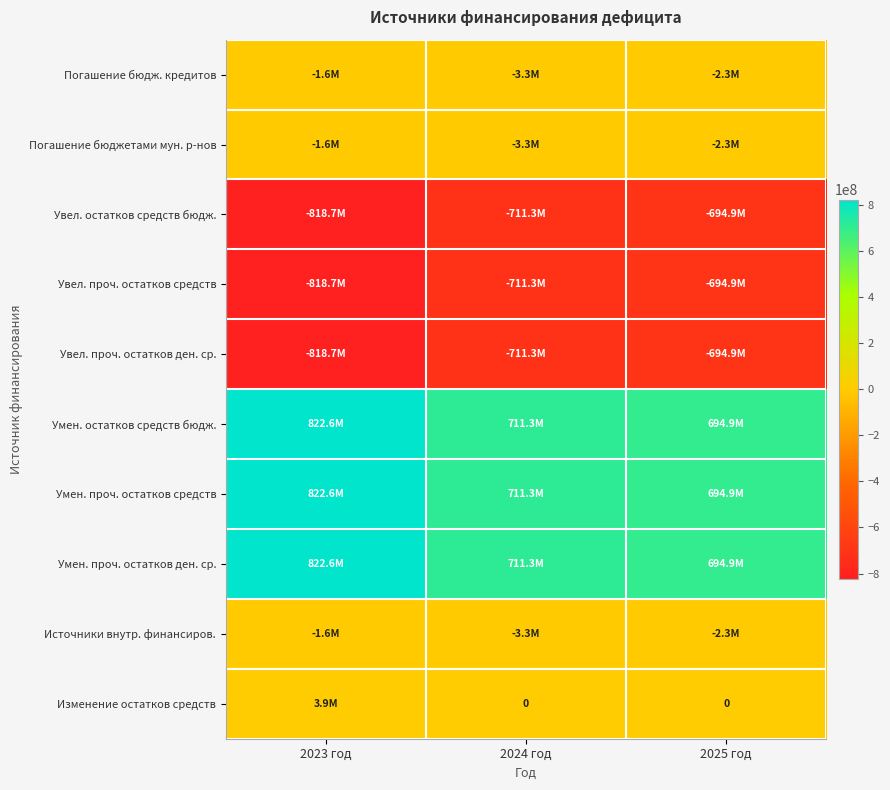

What is the minimum value shown in the chart?

-818695485.1